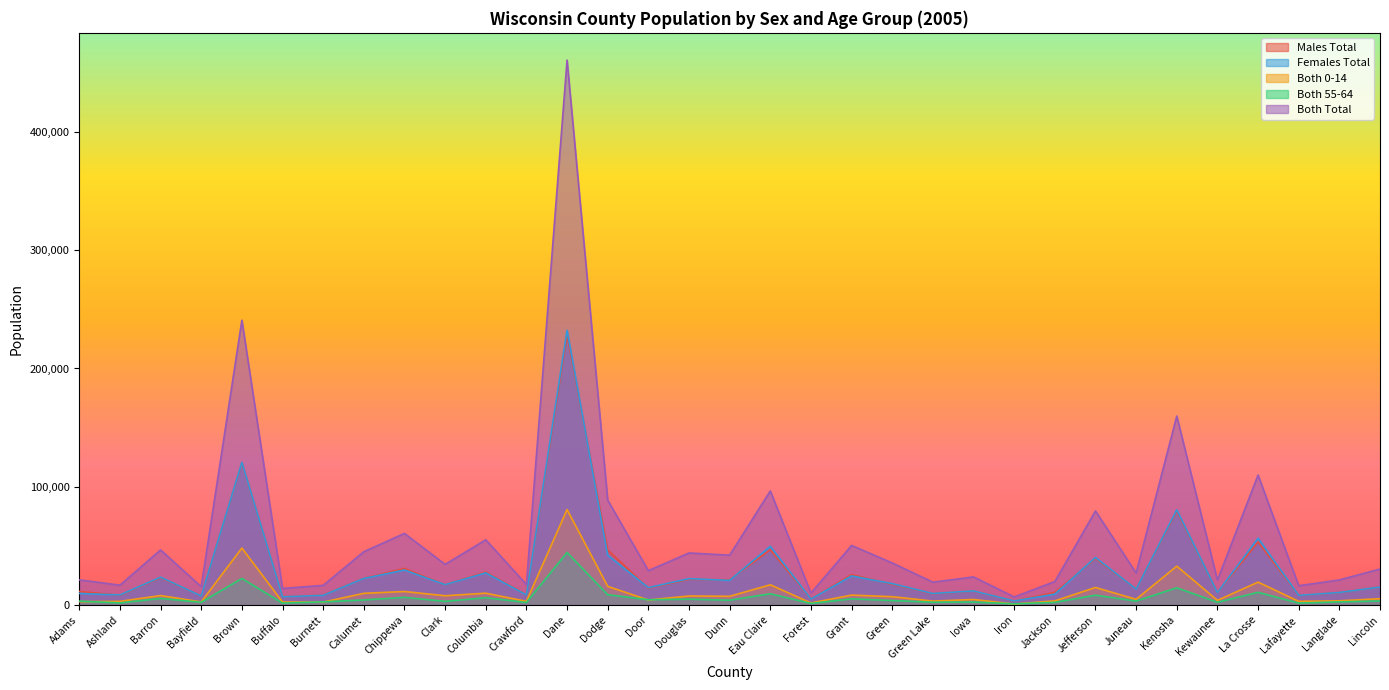

True or false: Females Total has a value of 163257 at Brown.

False